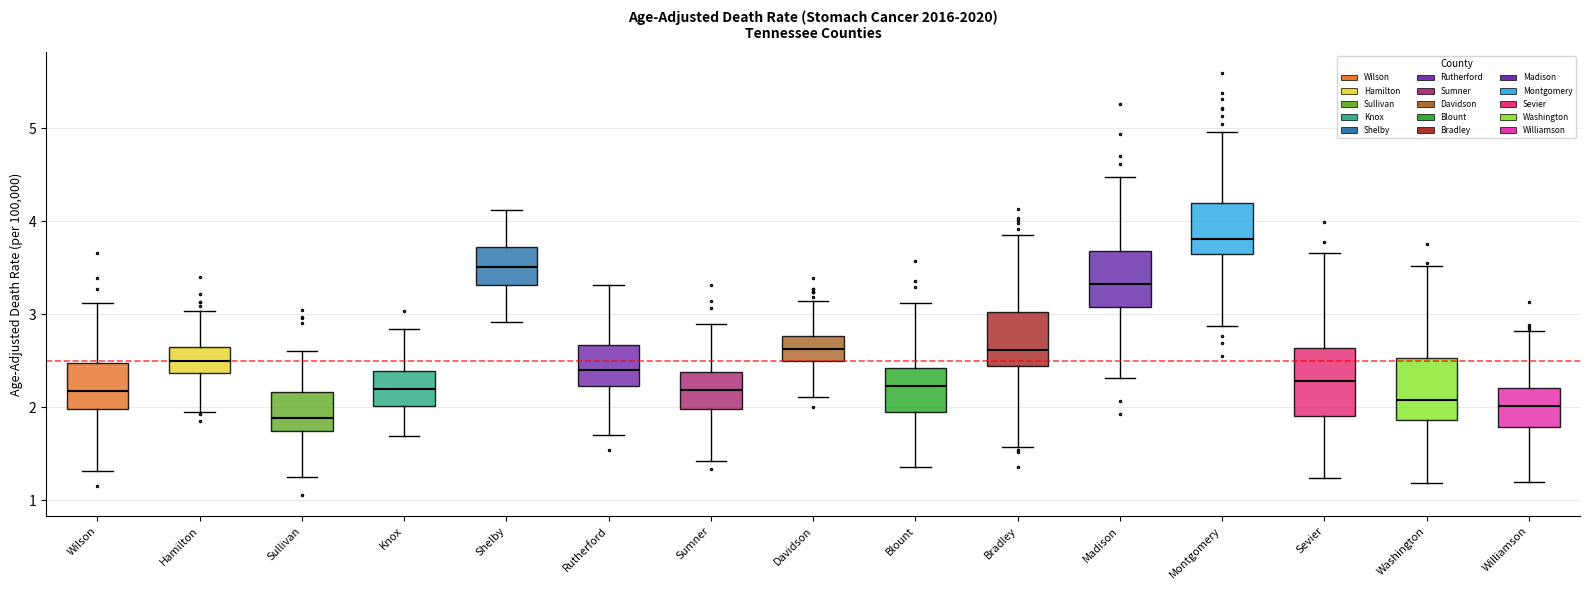

Which box has the lowest median line?

Sullivan